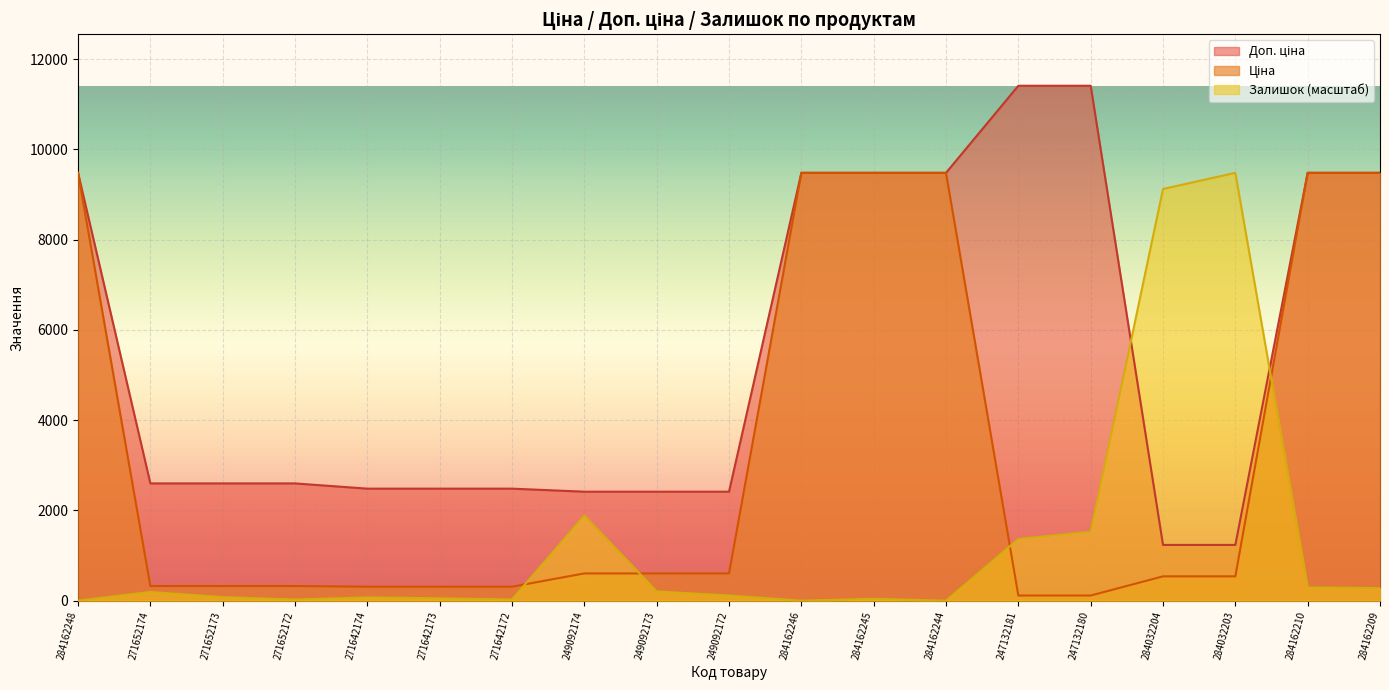

List the labels in order of Залишок value, largest first.

284032203, 284032204, 249092174, 247132180, 247132181, 284162210, 284162209, 249092173, 271652174, 249092172, 271652173, 271642174, 271642173, 284162245, 271652172, 271642172, 284162248, 284162246, 284162244